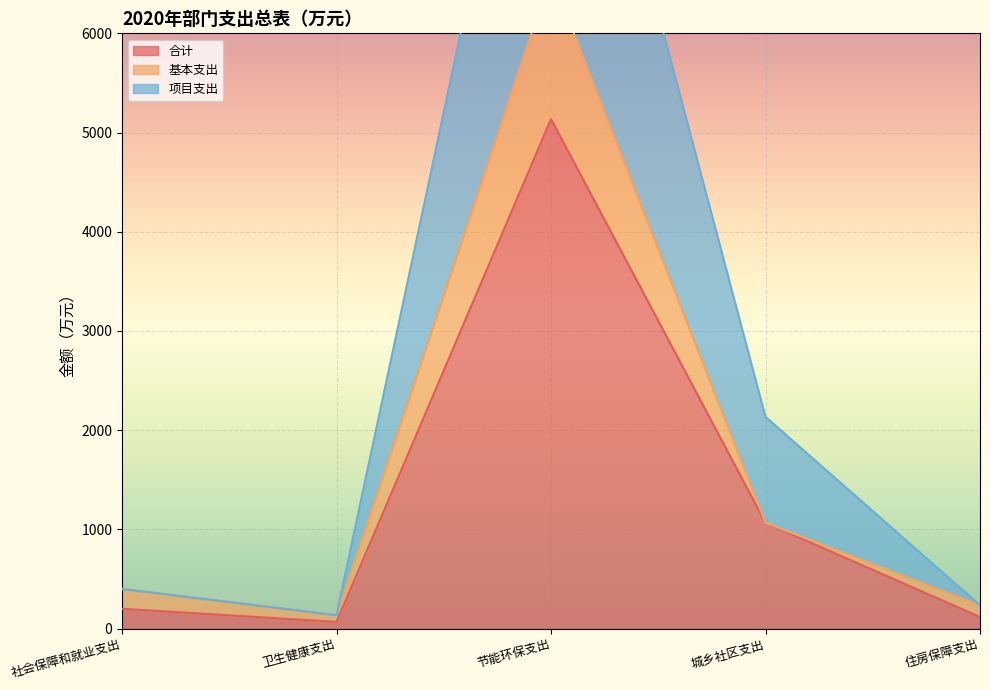

Which series has the largest total across all categories?

项目支出